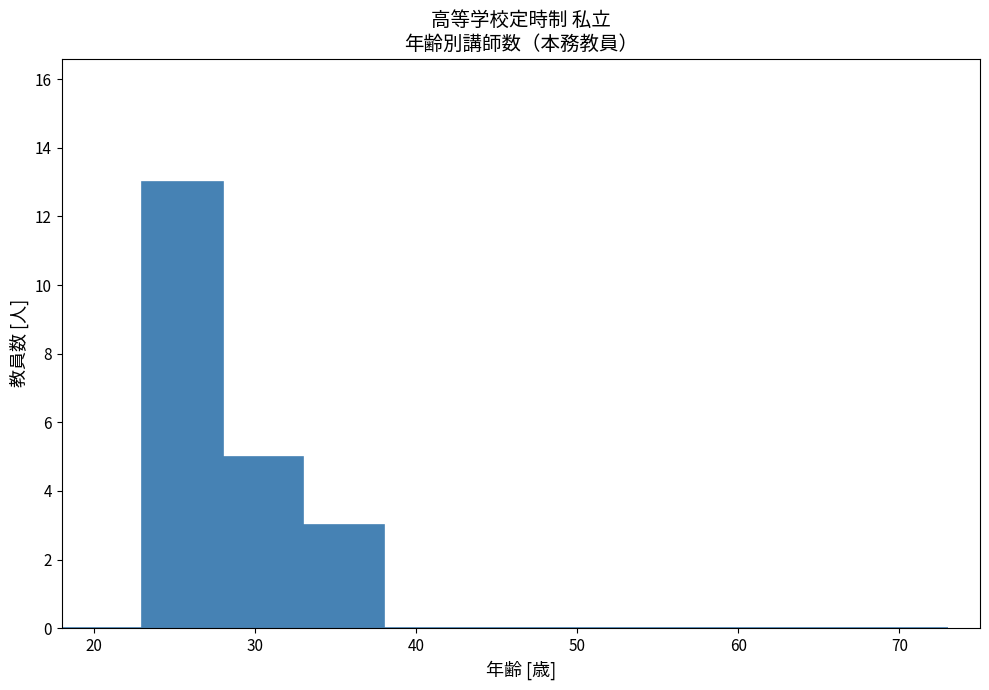

Which range on the x-axis has the tallest bar?

23 to 28